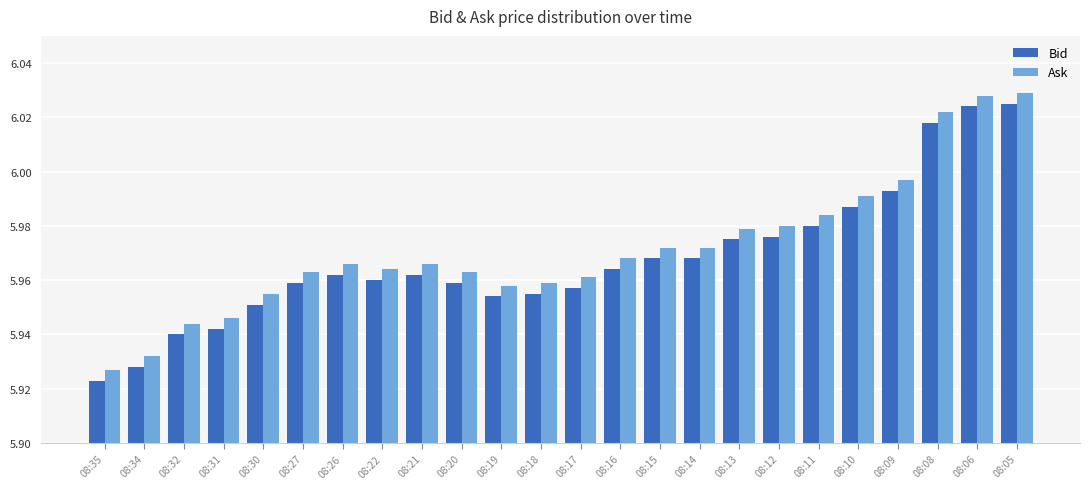

At how many categories does at least one series exceed 5?

24